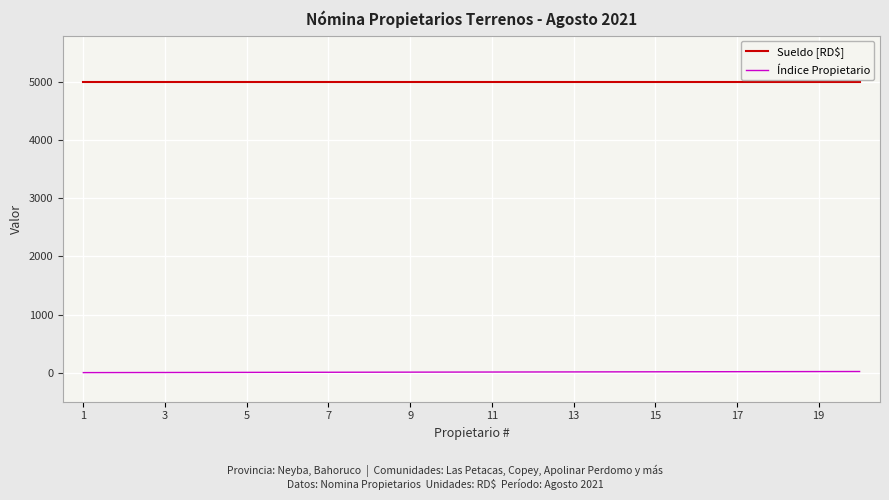

What is the maximum value shown in the chart?

5000